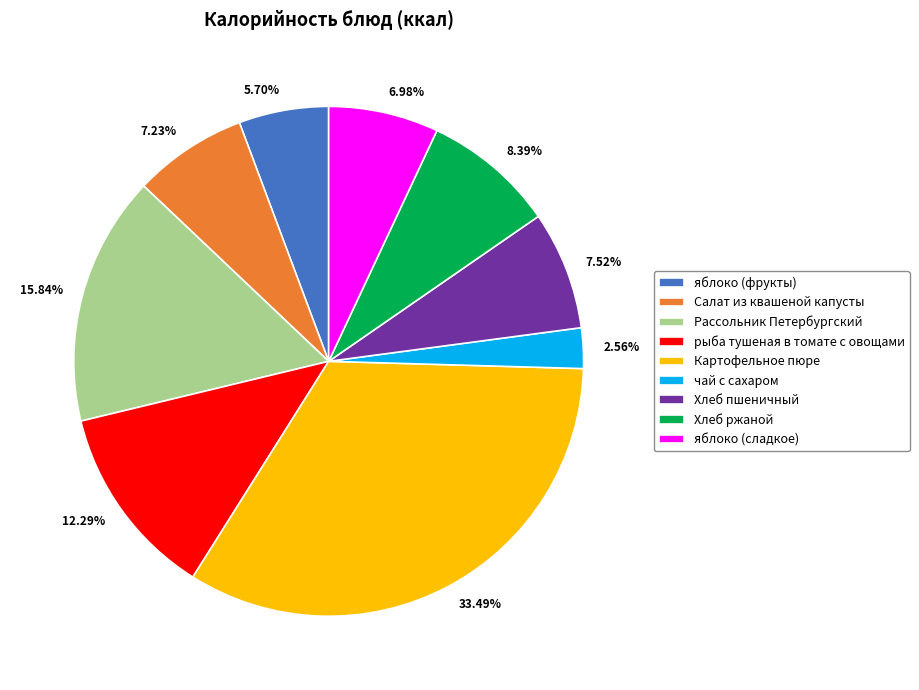

The чай с сахаром slice represents 14% of the pie. True or false?

False